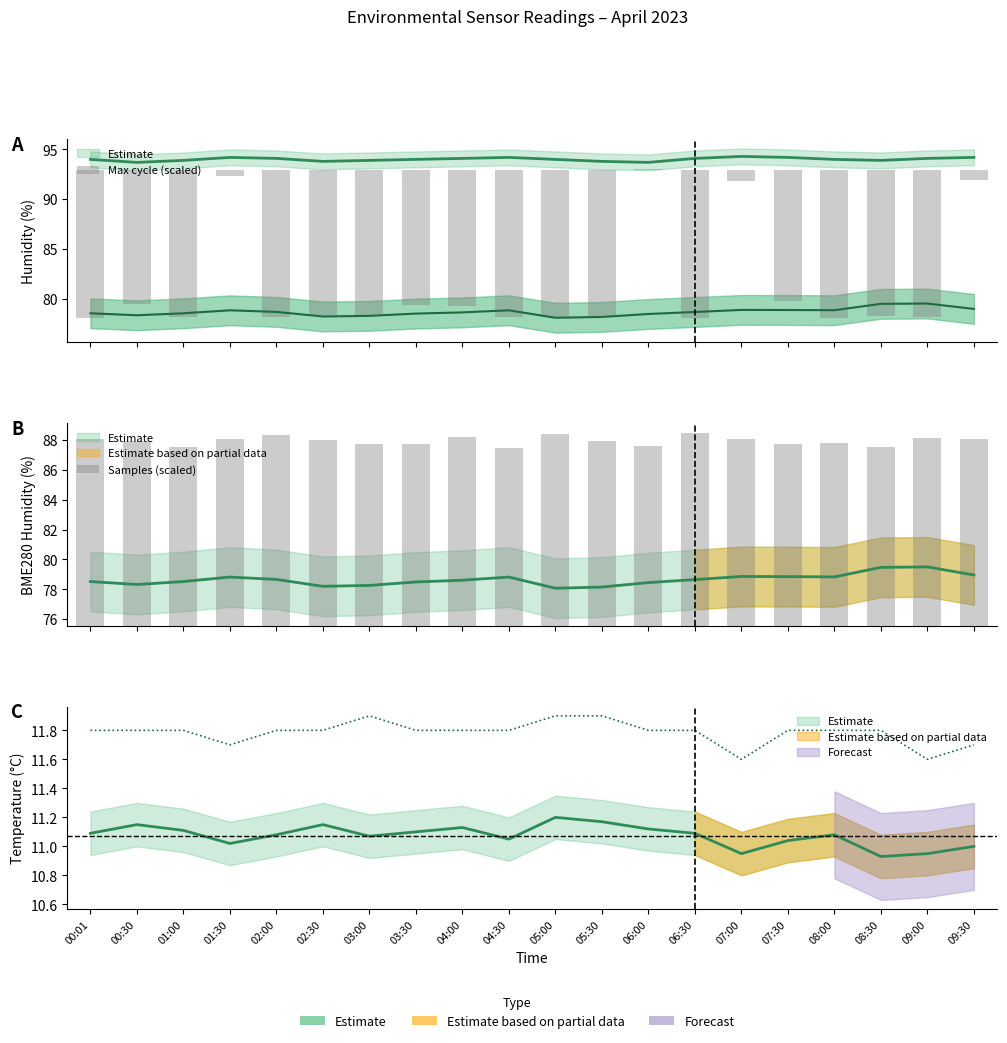

True or false: Max cycle (scaled) has a value of -13.6 at 04:00.

True